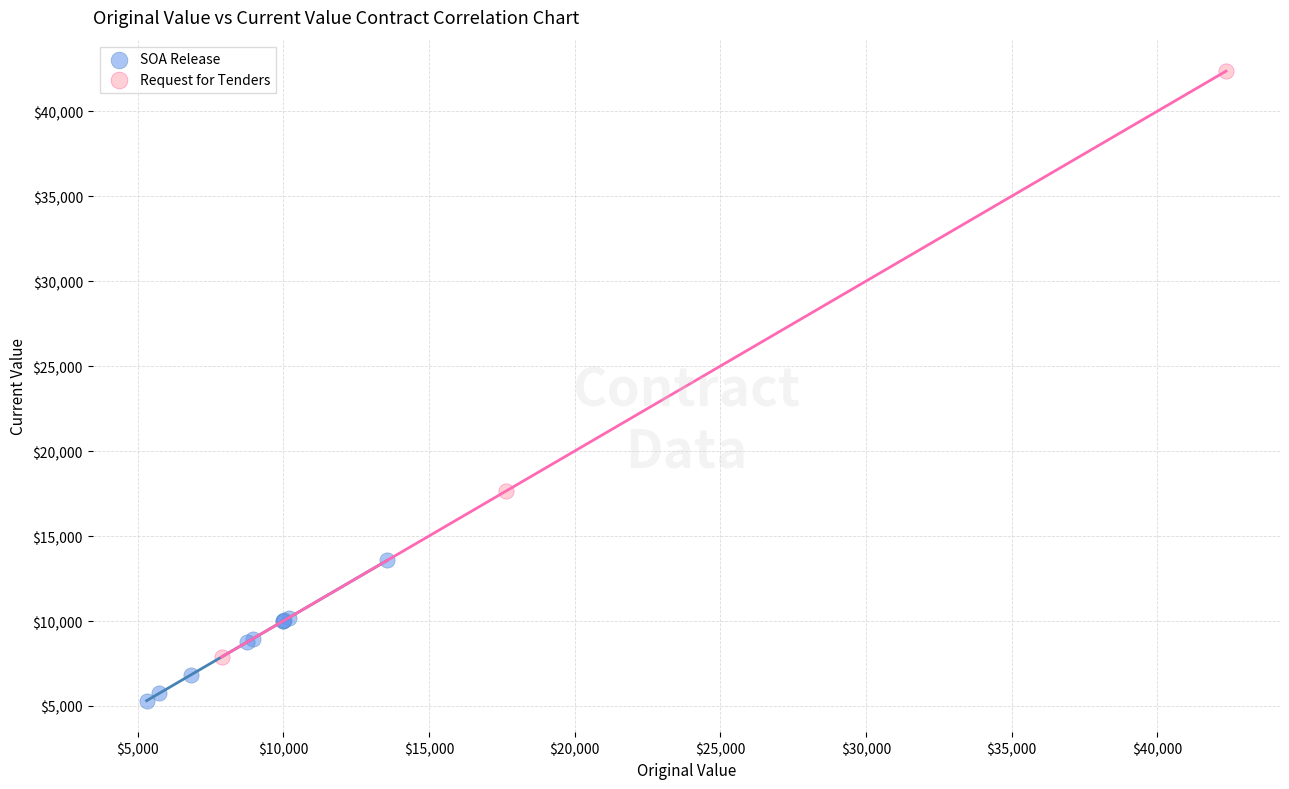

Which series reaches the maximum Y coordinate?

Request for Tenders